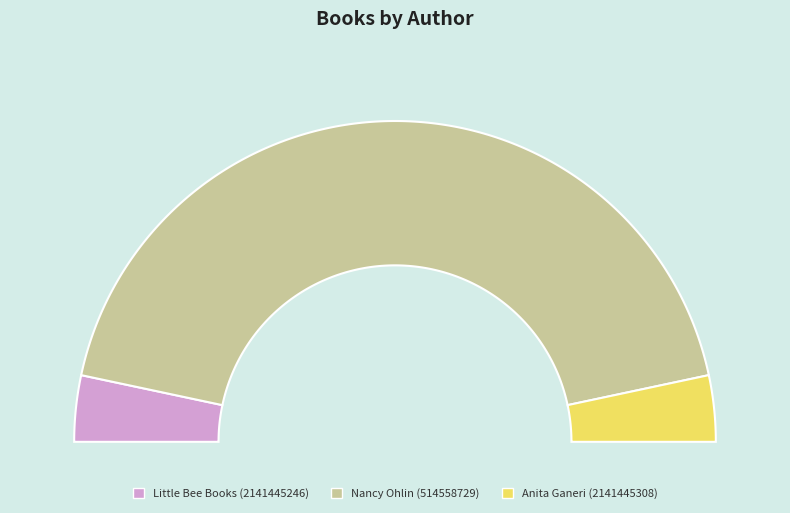

What percentage is the Little Bee Books (2141445246) slice, to the nearest percent?

7%